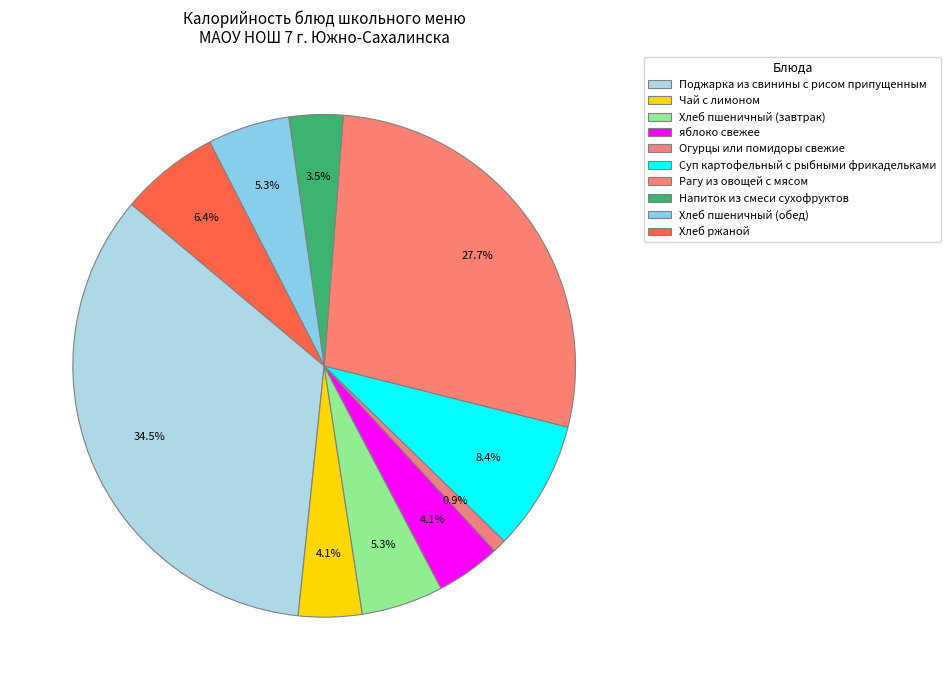

How many slices are in this pie chart?

10